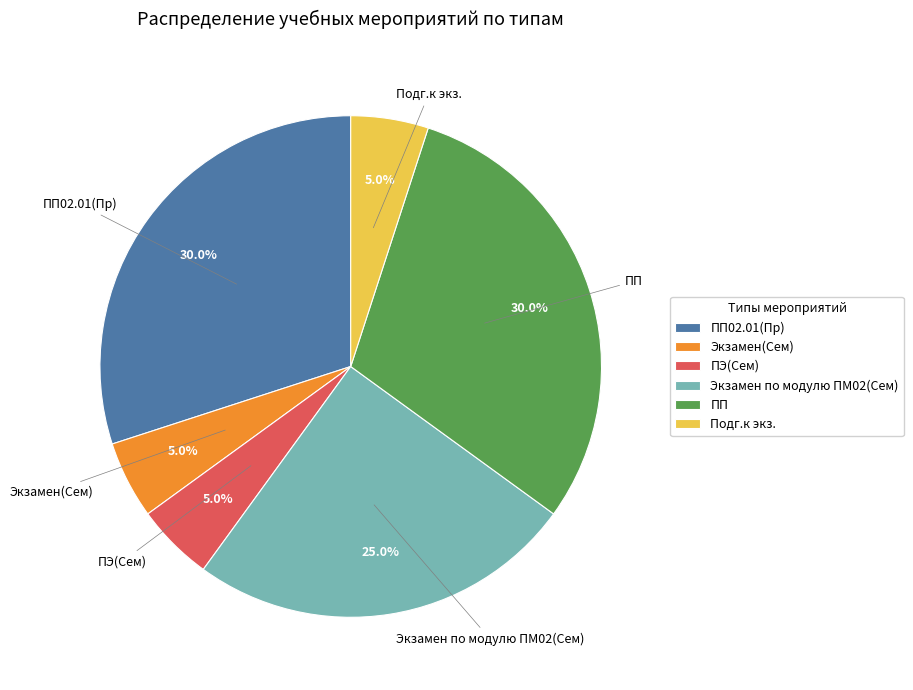

Is there any slice that represents more than half of the pie?

No